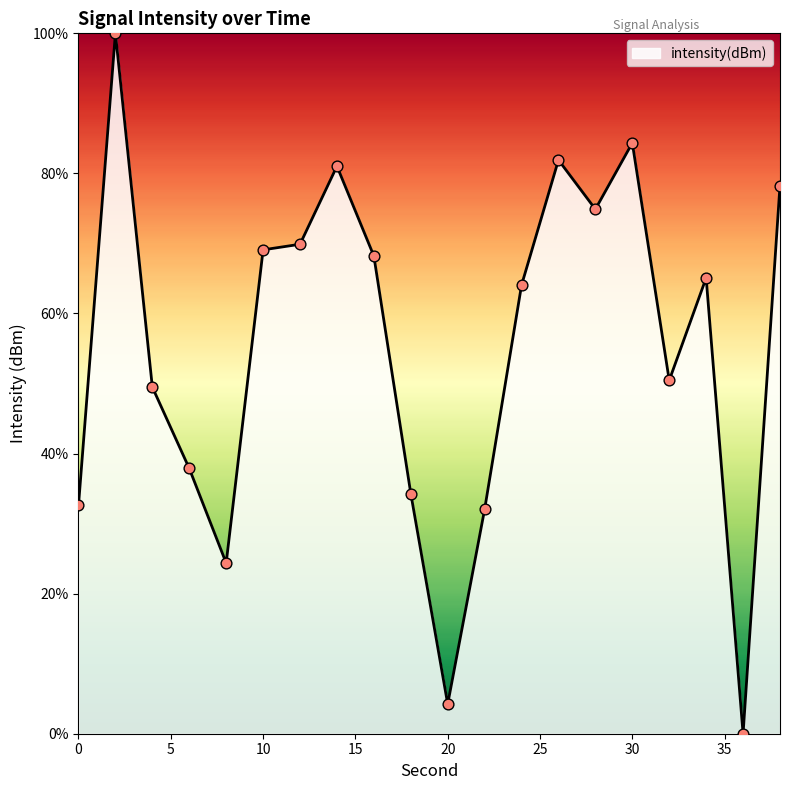

What is the greatest value displayed?

100.0